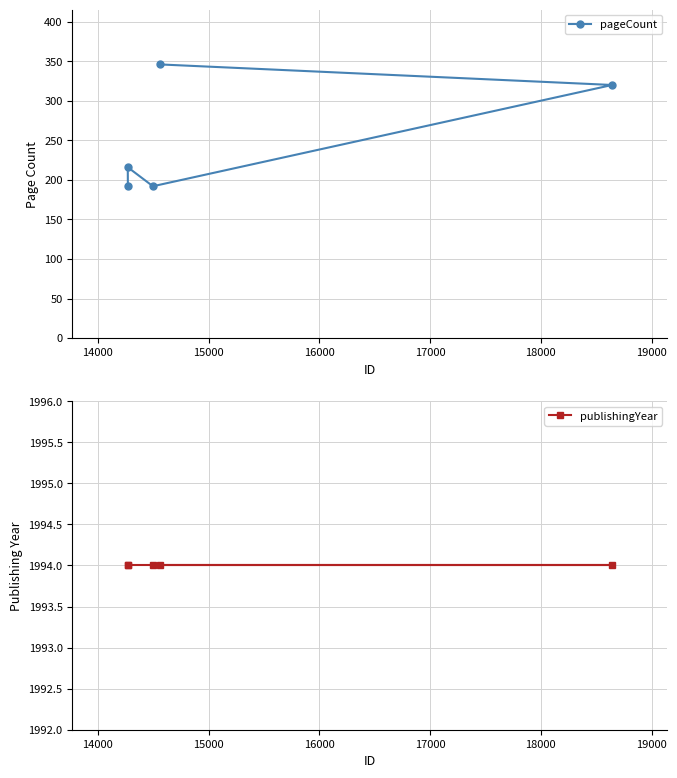

True or false: publishingYear and pageCount cross at least once.

False